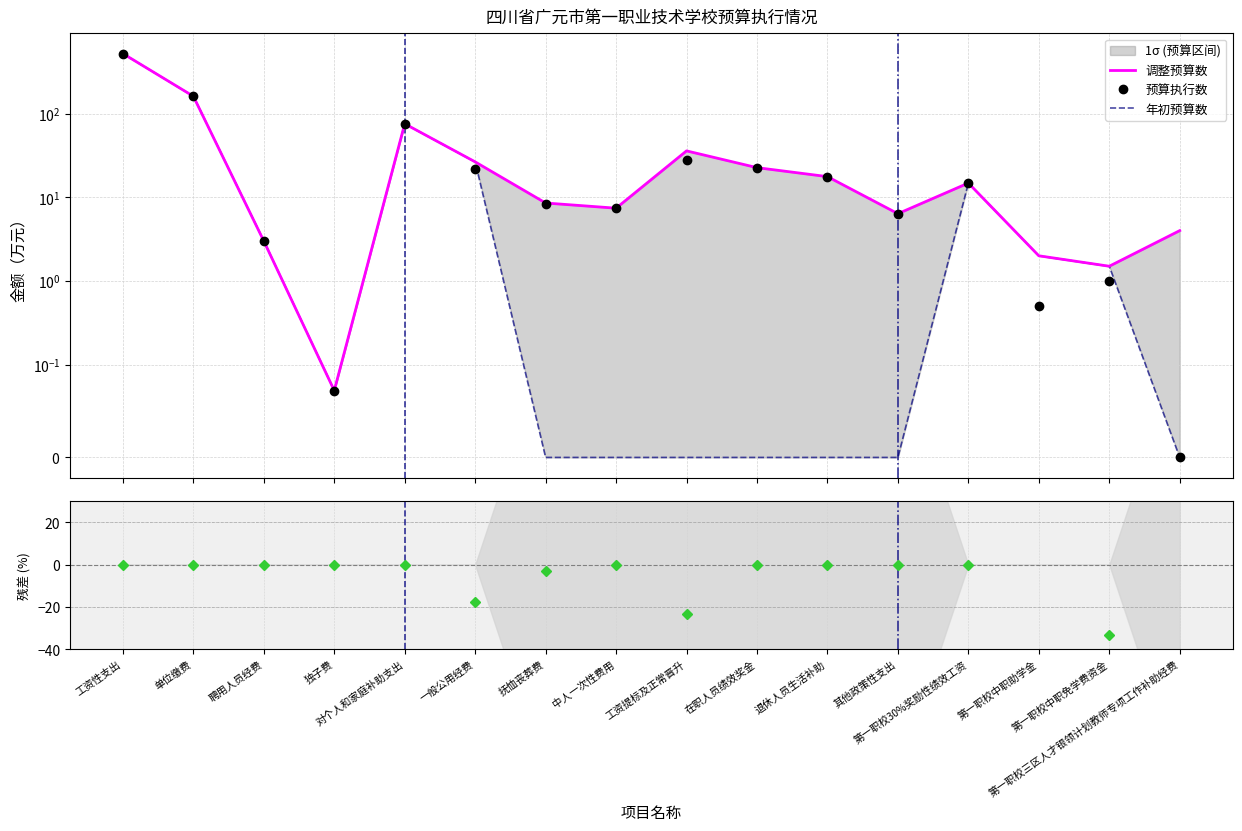

What is the value of the 调整预算数 point at the 4th from the left?

0.1